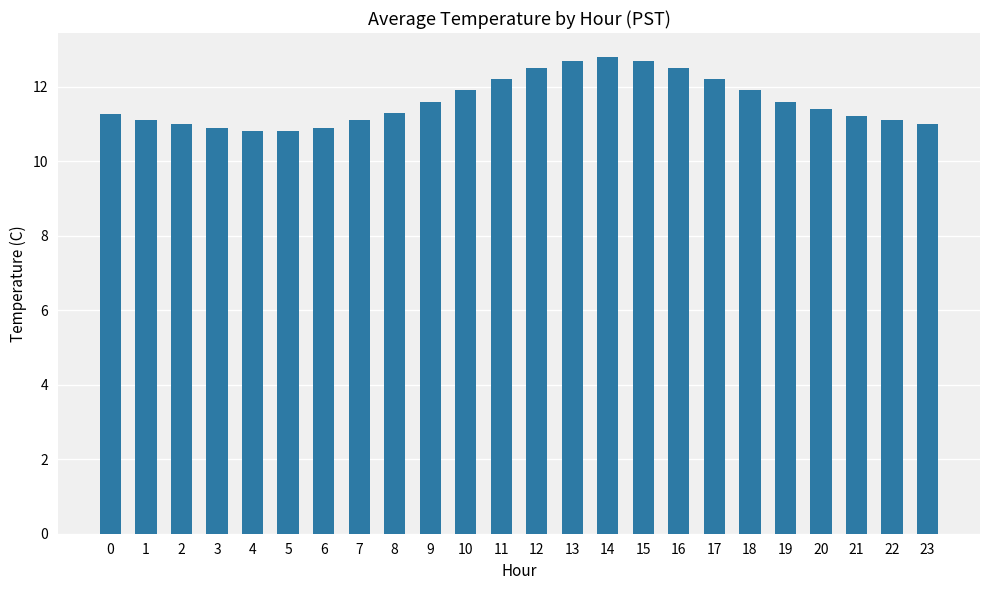

What is the average value?

11.6